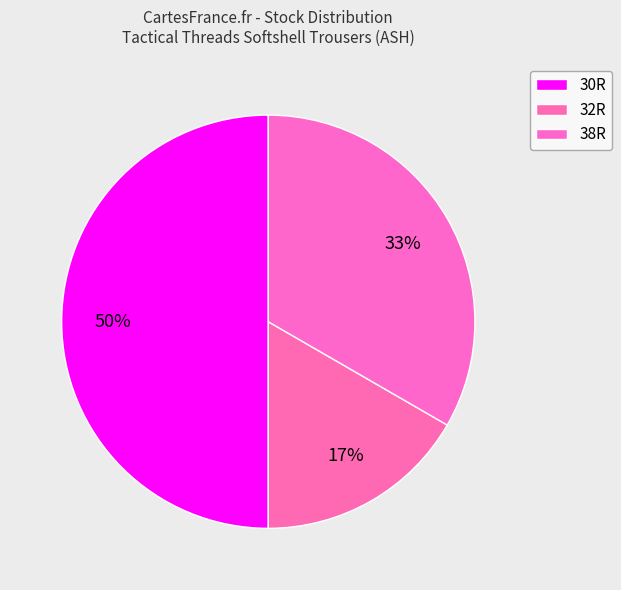

Count the number of slices in the pie.

3